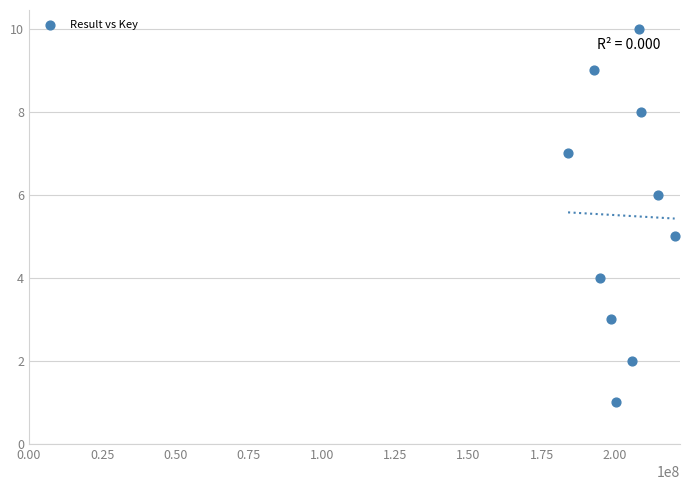

What is the average X value?

202786348